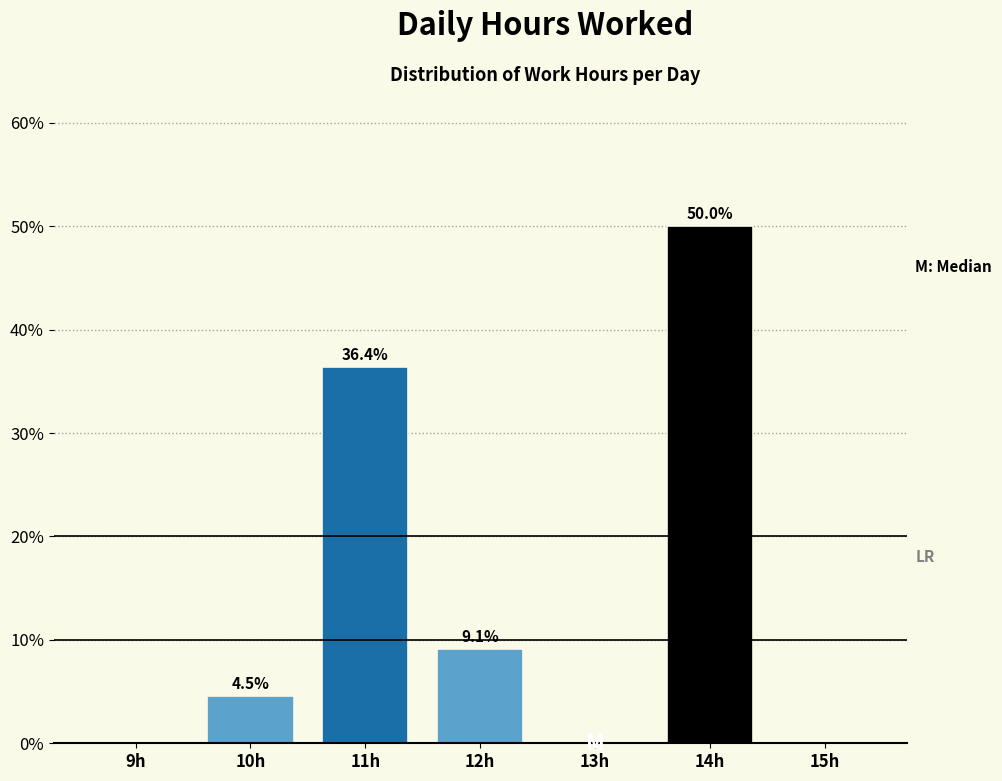

Which range on the x-axis has the tallest bar?

13.5 to 14.5